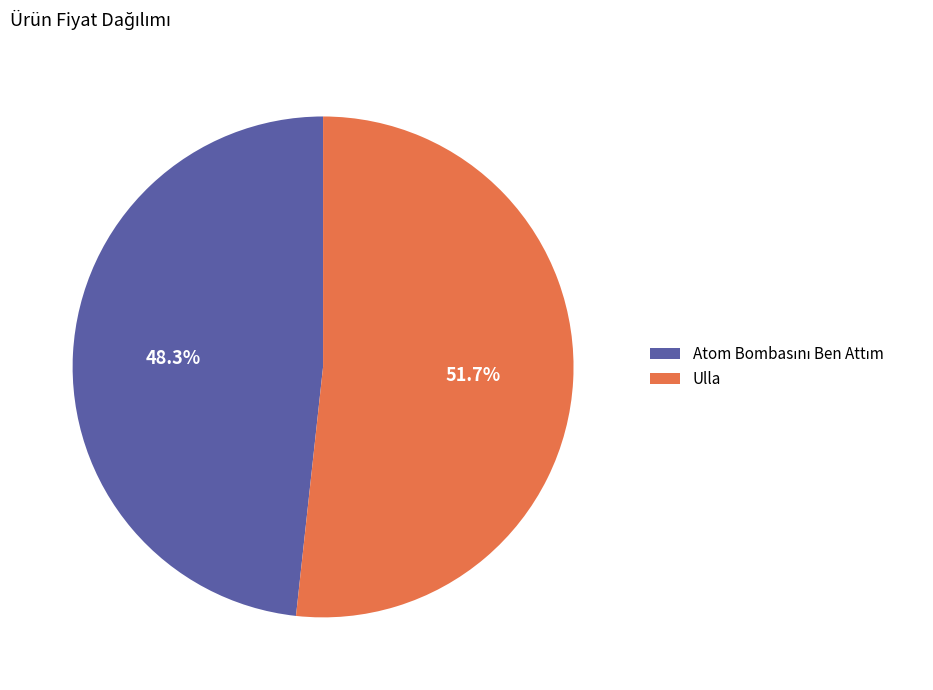

Which slice represents more than half of the pie?

Ulla